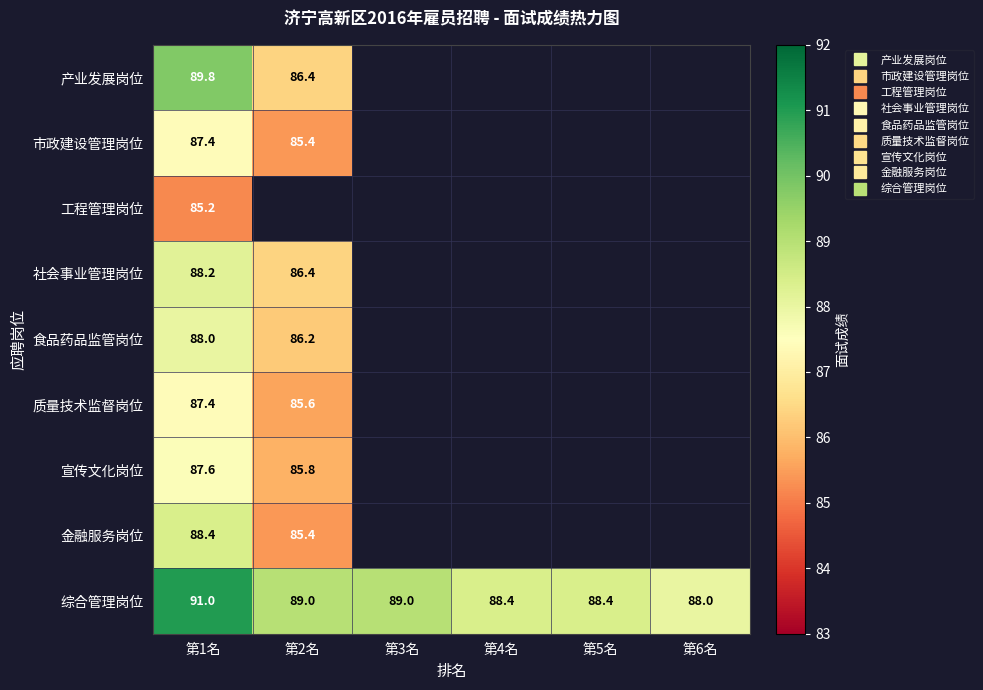

What is the maximum value for 宣传文化岗位?

87.6